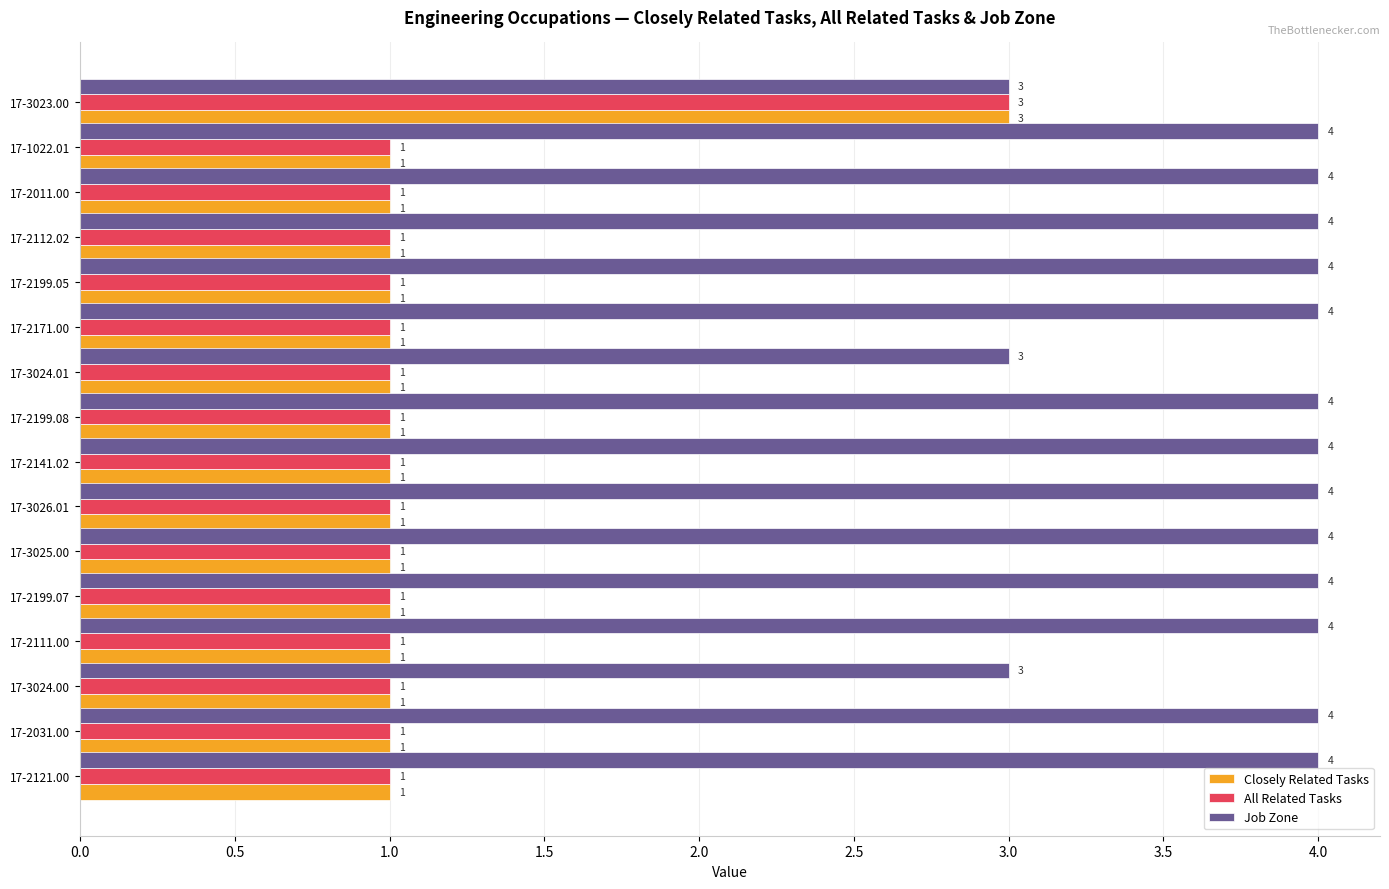

What is the average value of the Job Zone series?

4